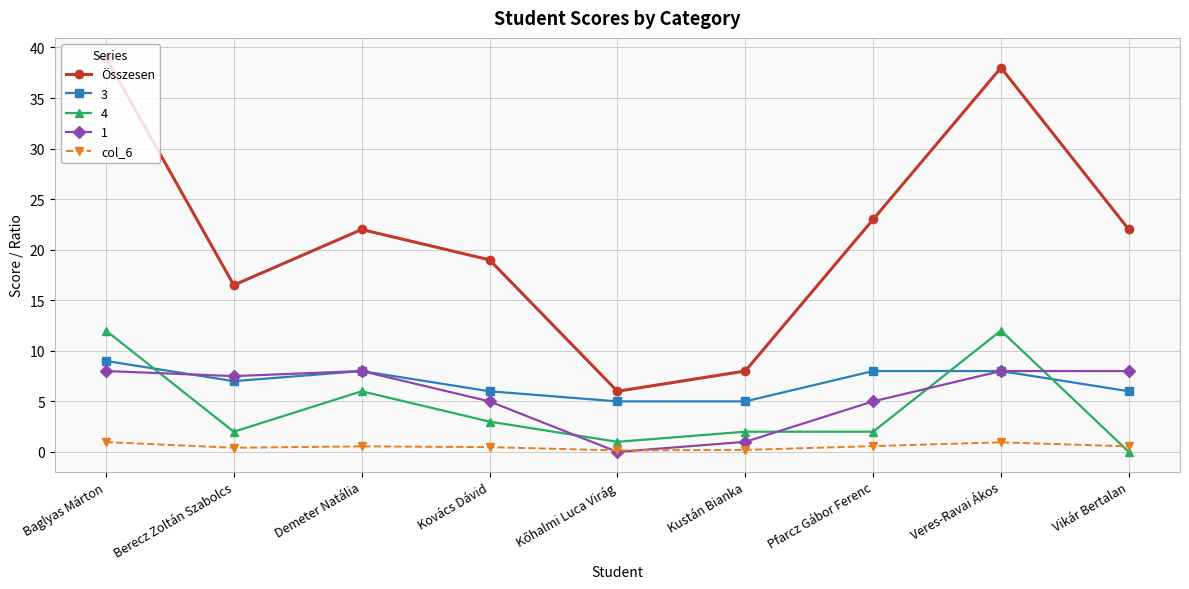

What is the approximate value of col_6 at Baglyas Márton?

1.0